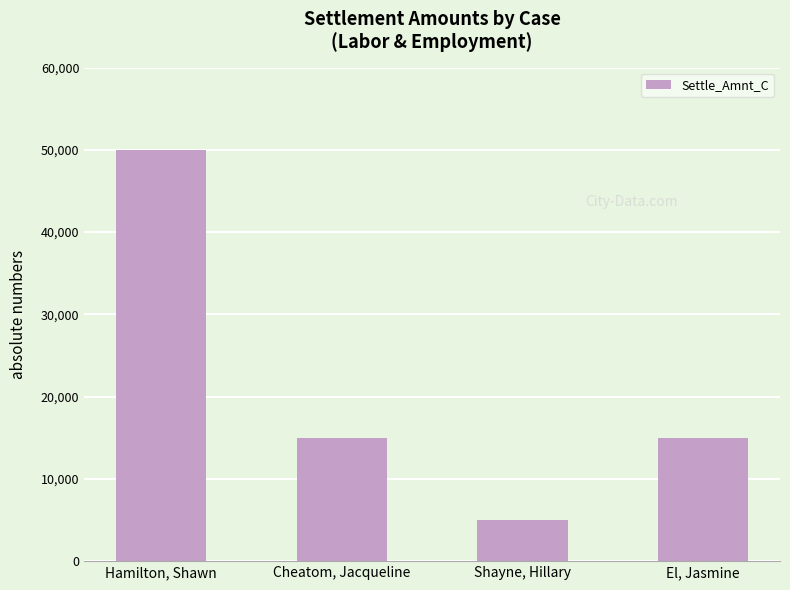

What is the change in value from Cheatom, Jacqueline to Shayne, Hillary?

-10000